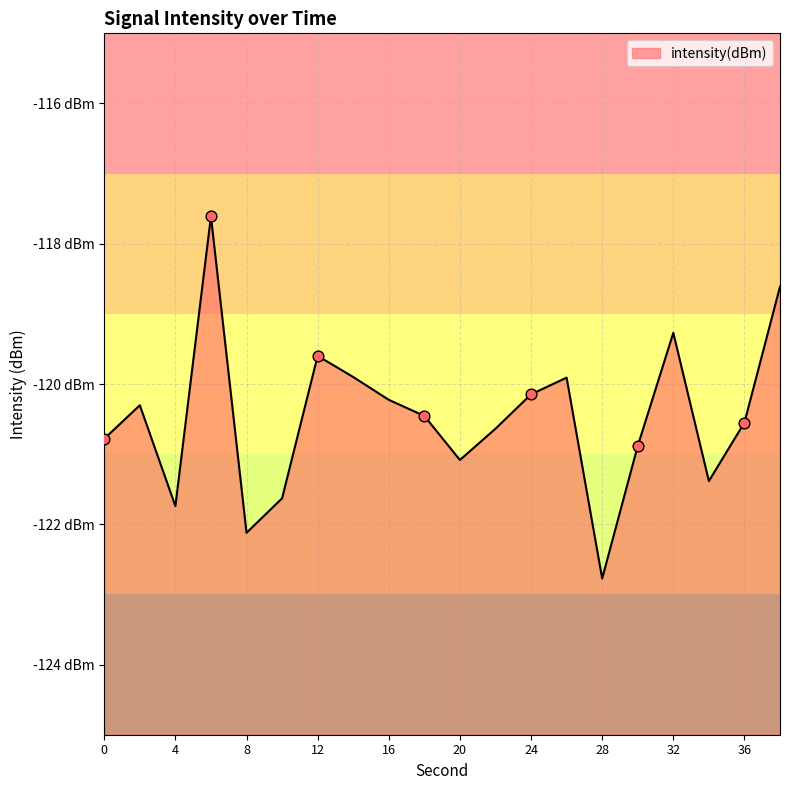

Between 4 and 38, which is larger?

38